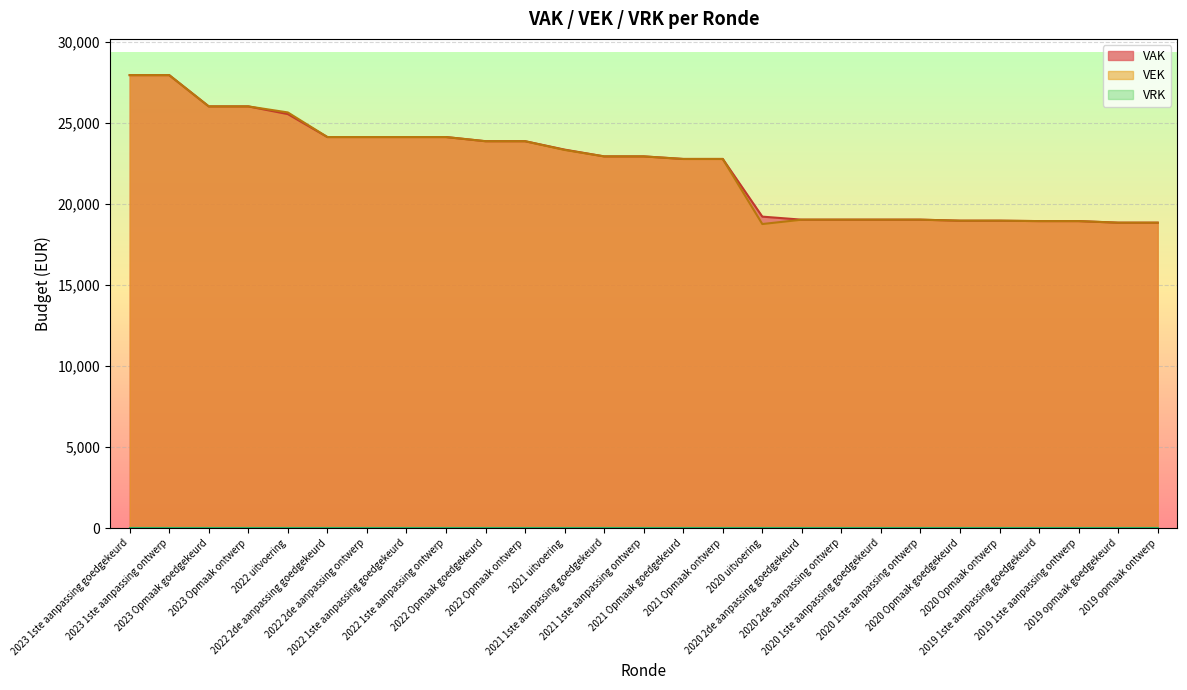

List the series in order of their peak value, lowest first.

VAK, VEK